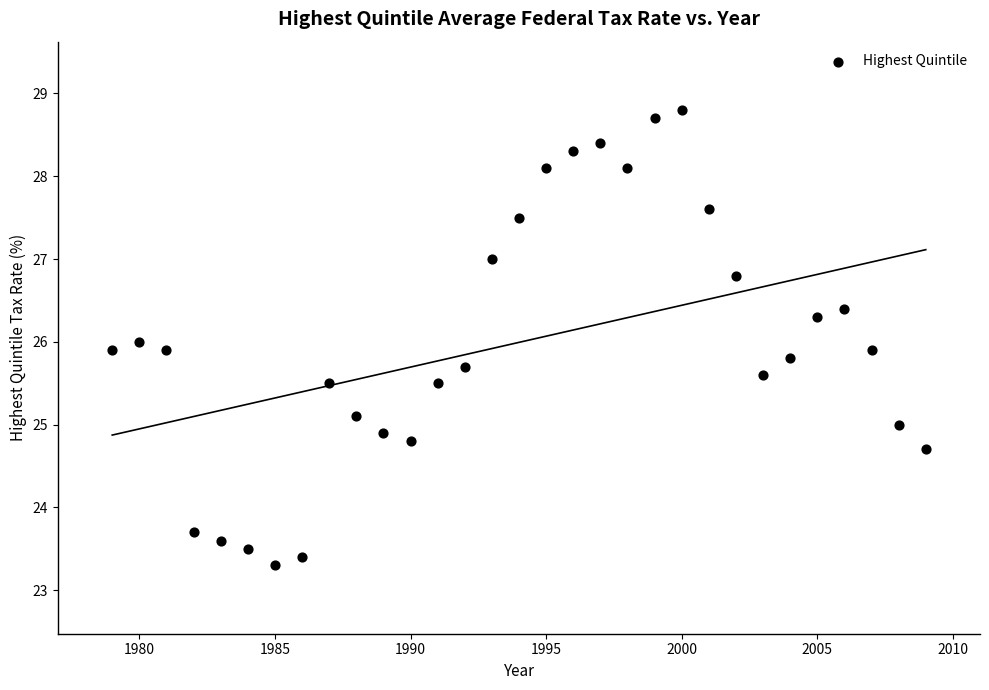

What is the range of X values (max minus min)?

30.0